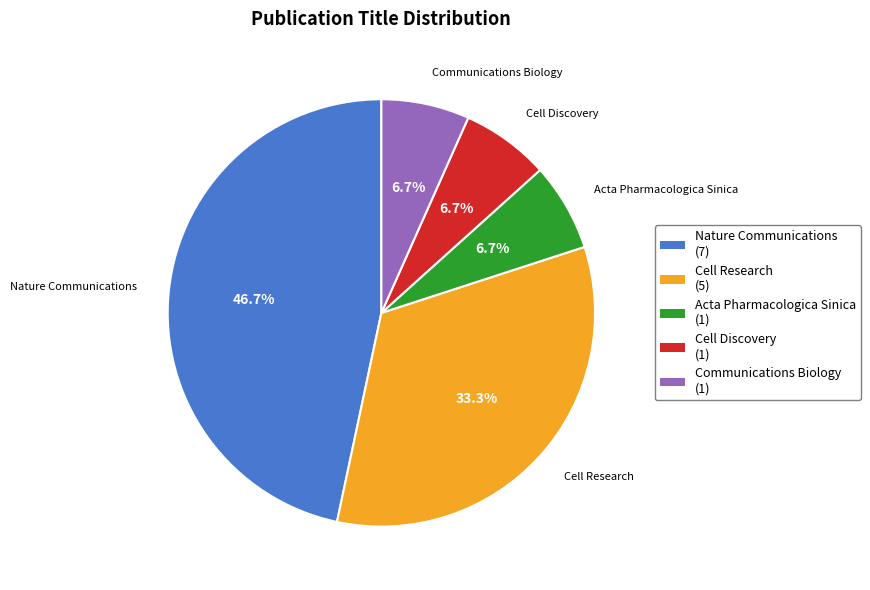

Between Nature Communications and Cell Discovery, which is larger?

Nature Communications